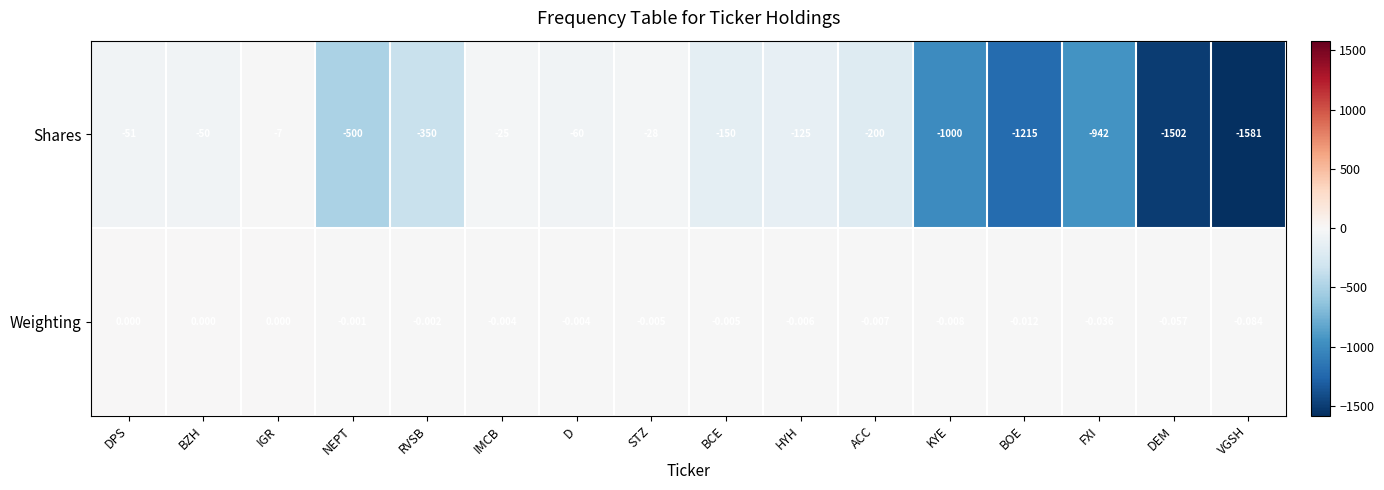

At which category is the sum across all series the highest?

IGR